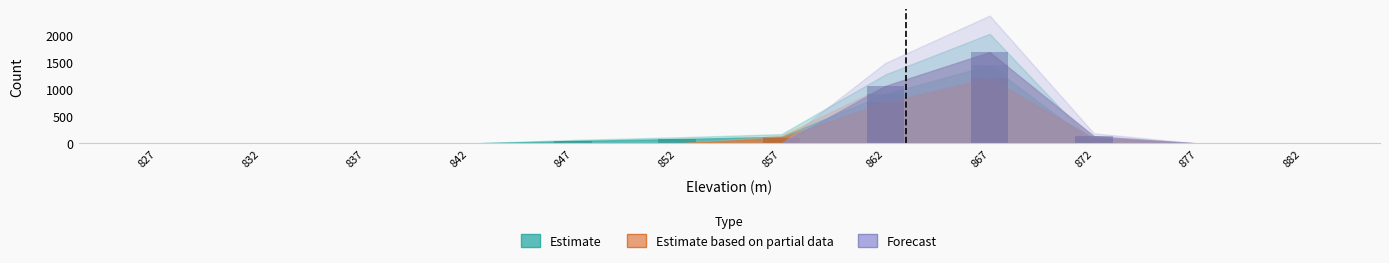

At which label is the value closest to 603?

862